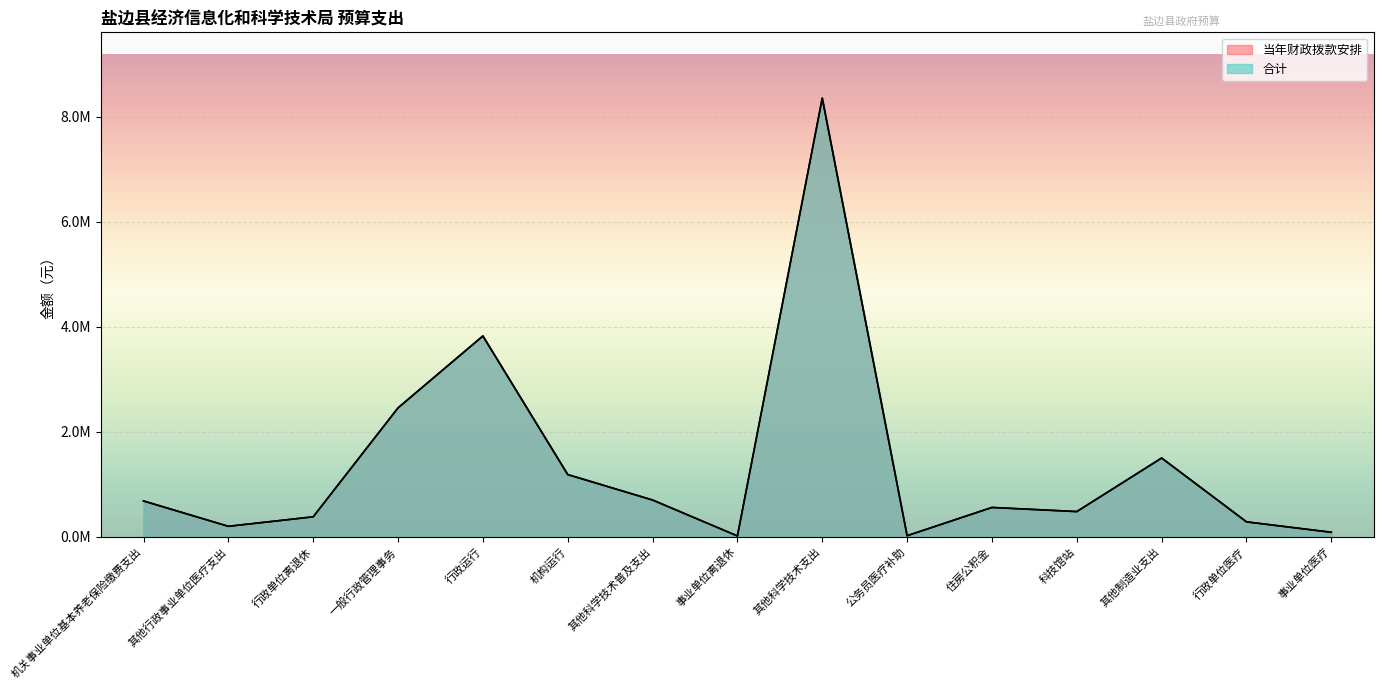

How many lines are shown in the chart?

2